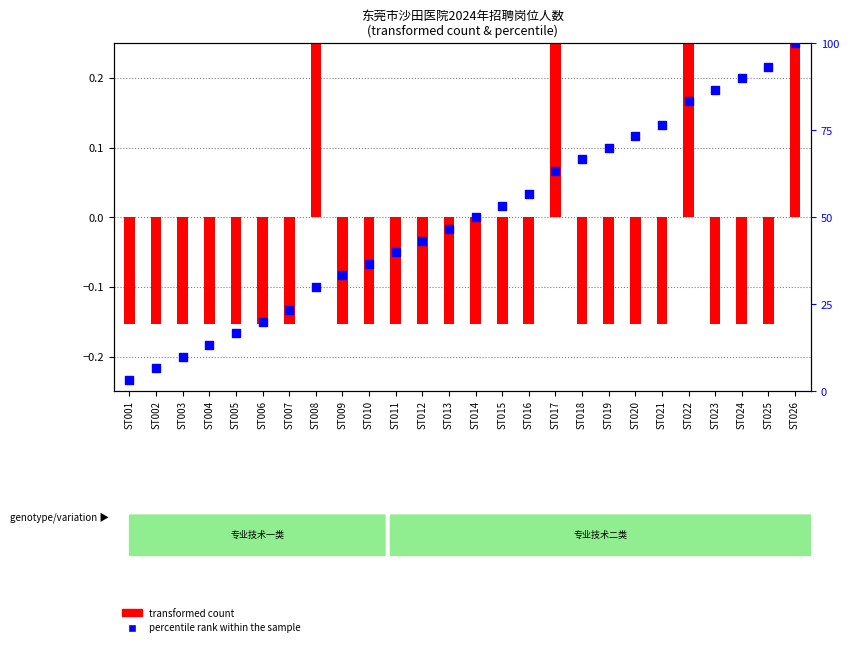

At how many categories does at least one series exceed 47?

13